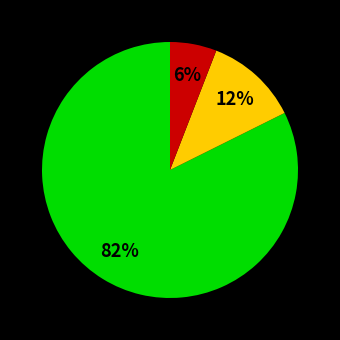

Is there a majority slice in this chart?

Yes